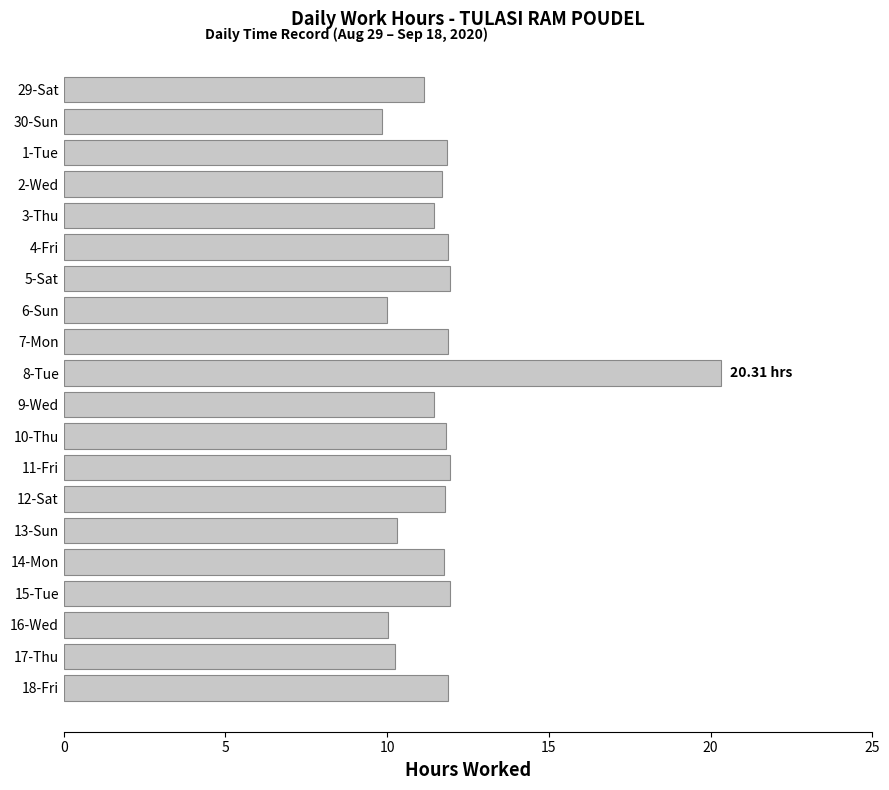

What is the difference between the second highest and minimum values?

2.1